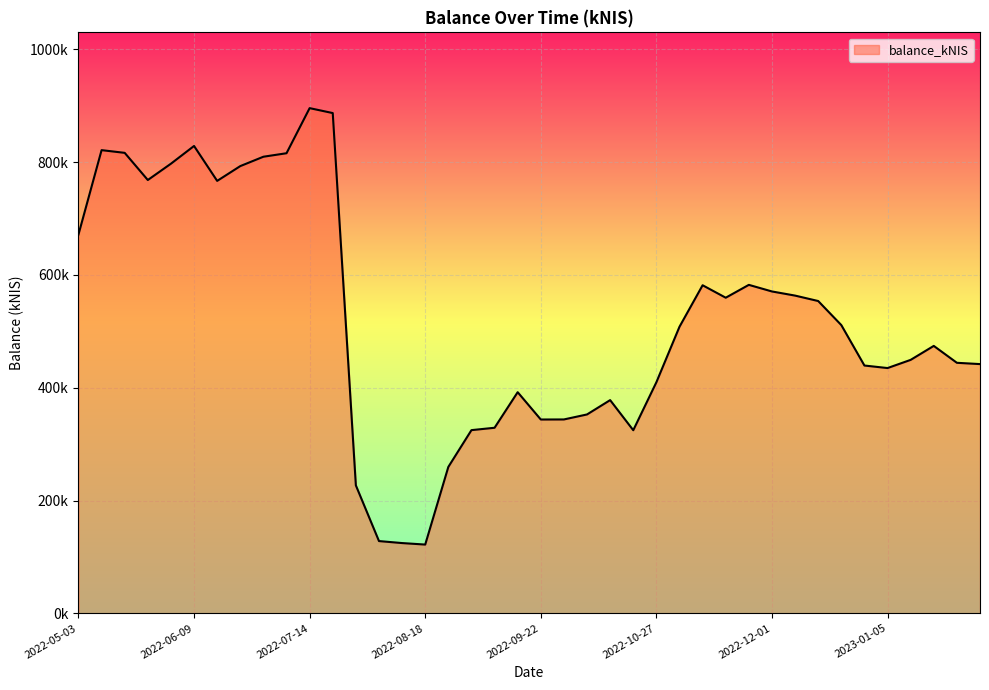

Does the chart display data point markers on the line(s)?

No